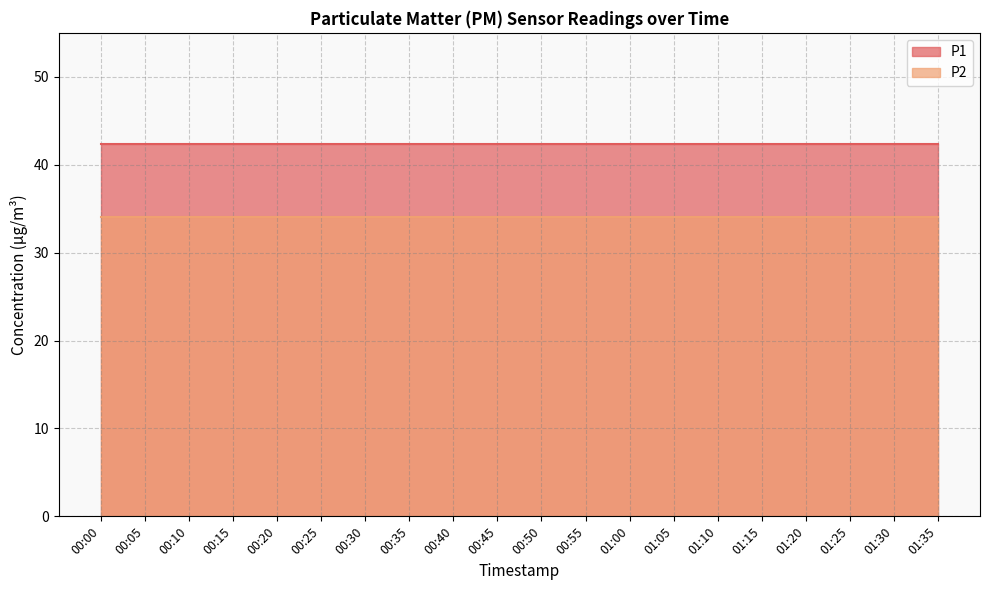

How many lines are shown in the chart?

2